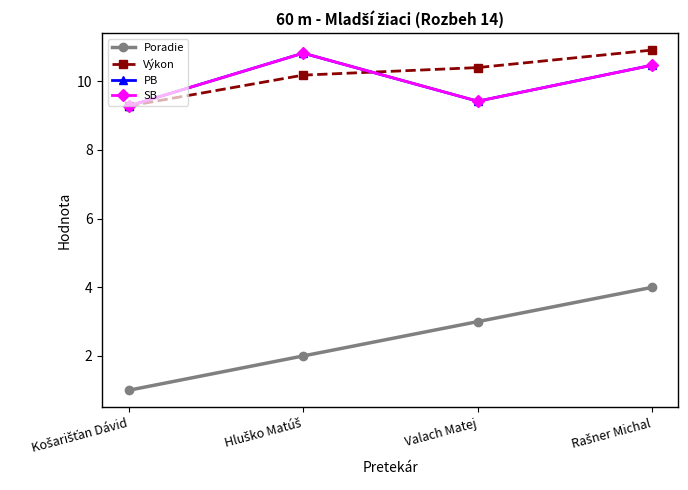

In SB, how many points are higher than both neighbors (excluding endpoints)?

1